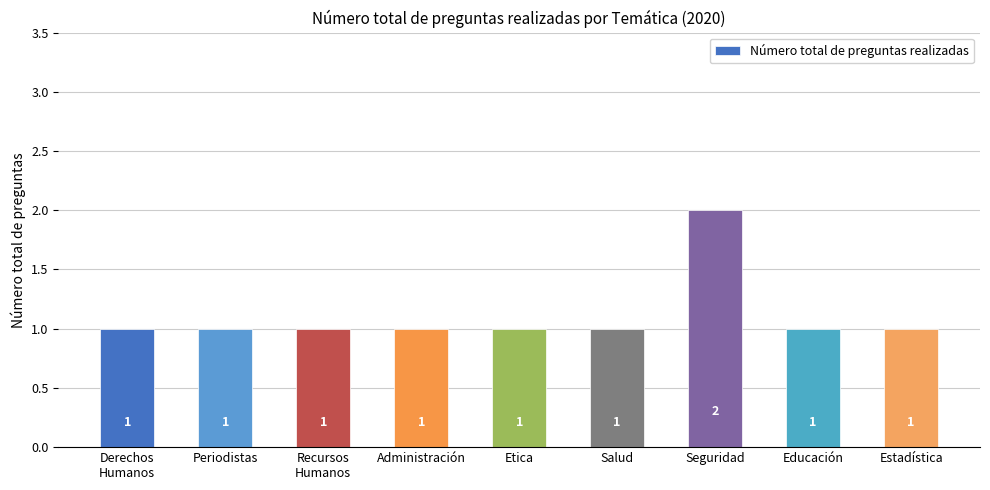

What value does the data have at Etica?

1